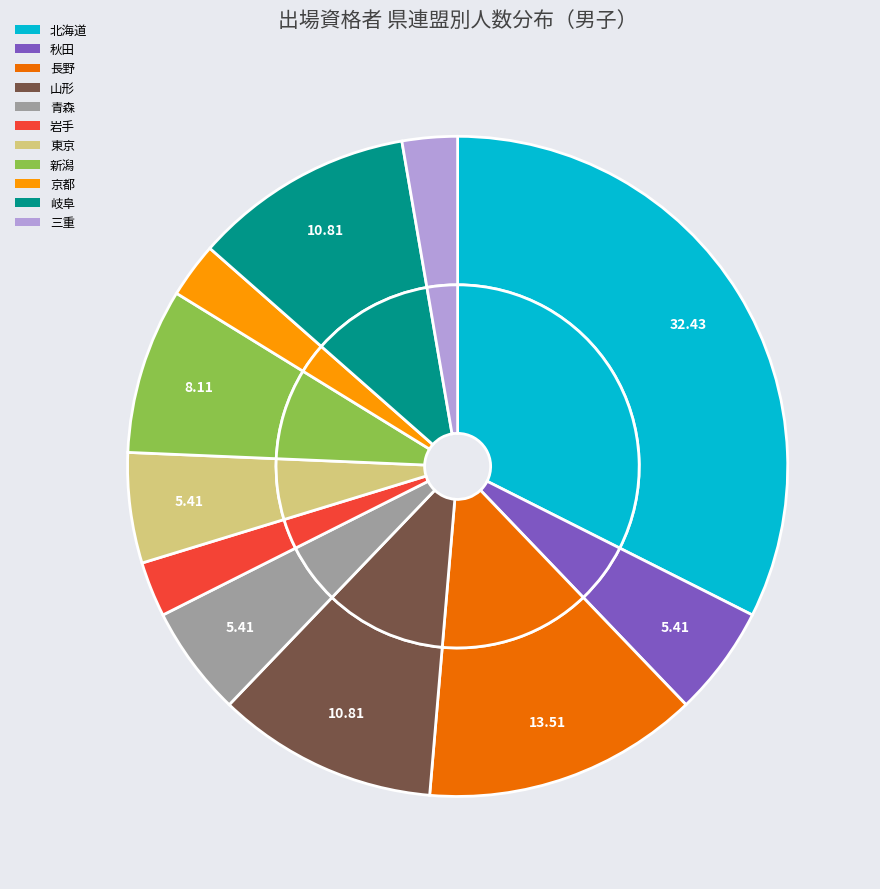

What percentage is the 北海道 slice, to the nearest percent?

32%